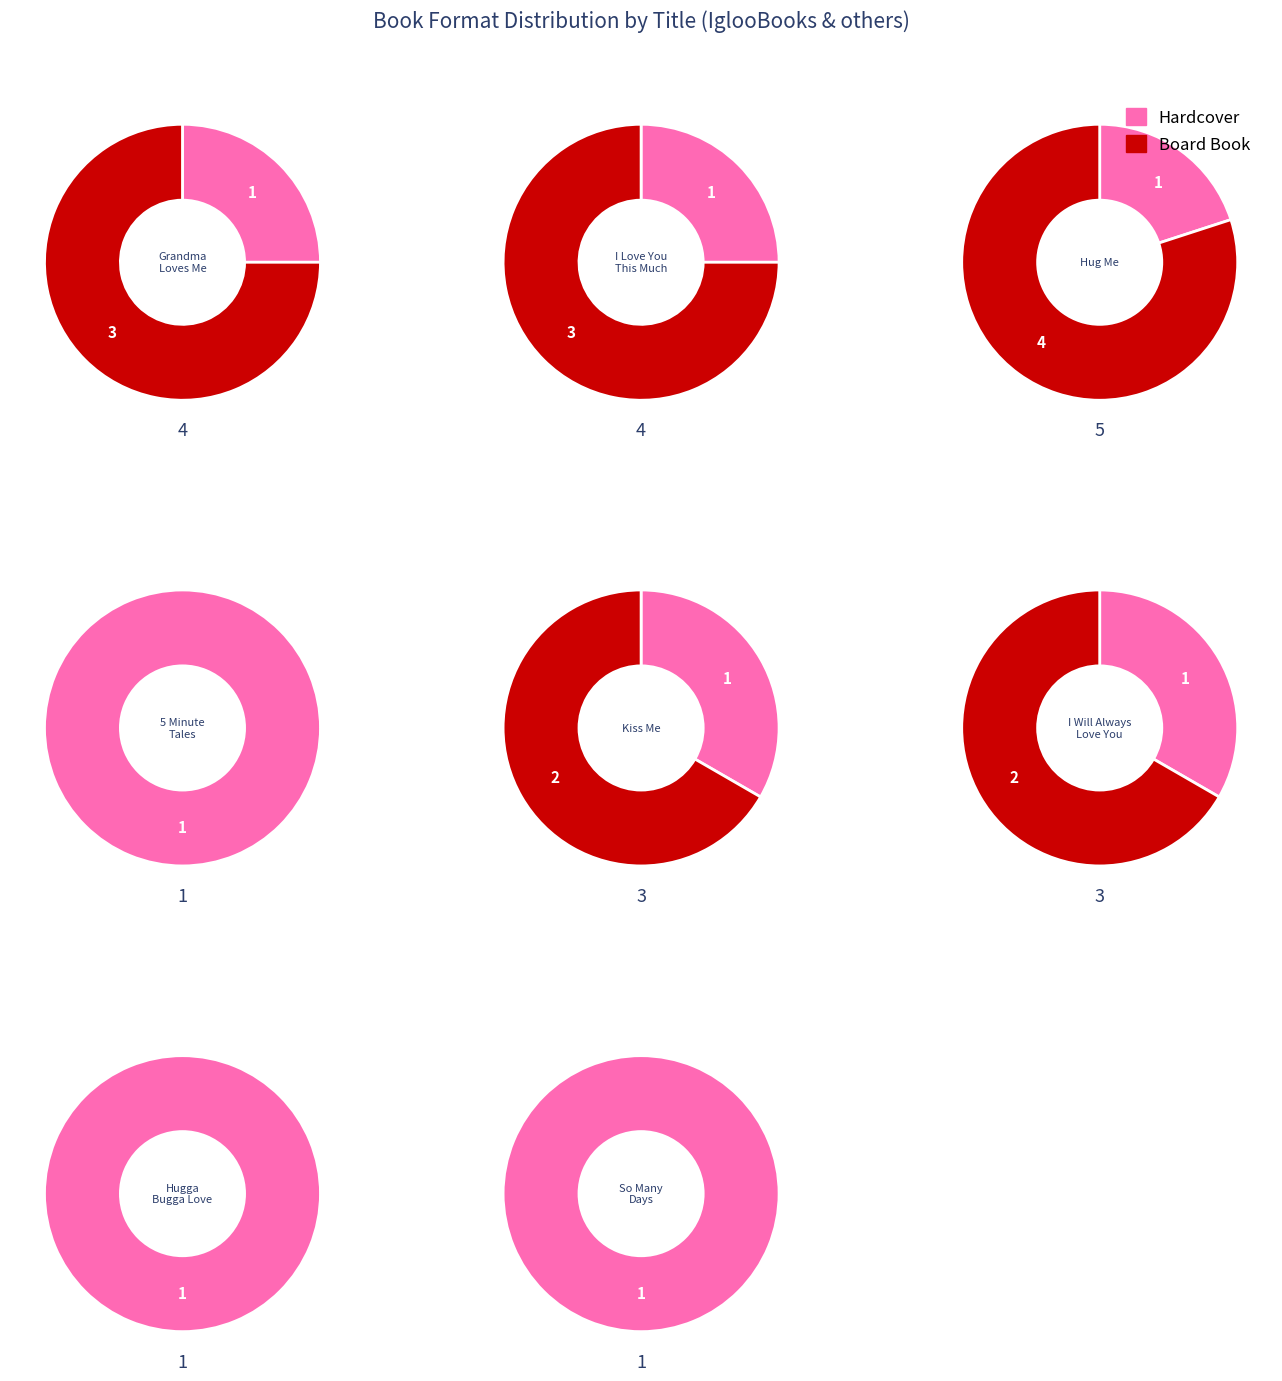

Count the number of slices in the pie.

8